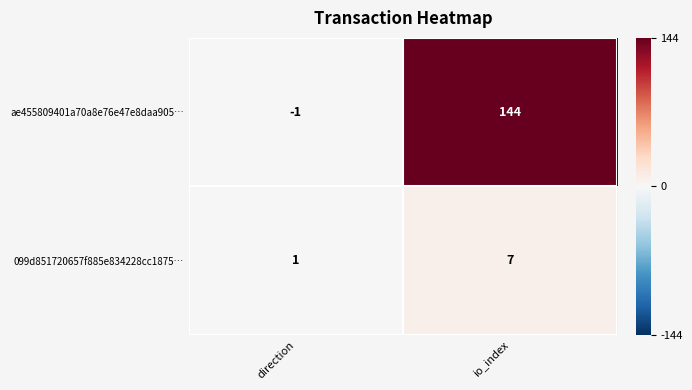

Between direction and io_index, which series saw the biggest shift?

ae455809401a70a8e76e47e8daa905…